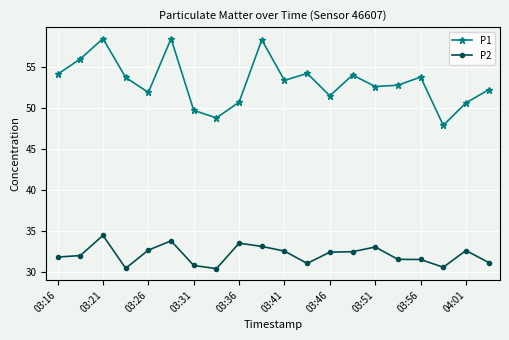

List the series in order of their peak value, lowest first.

P2, P1